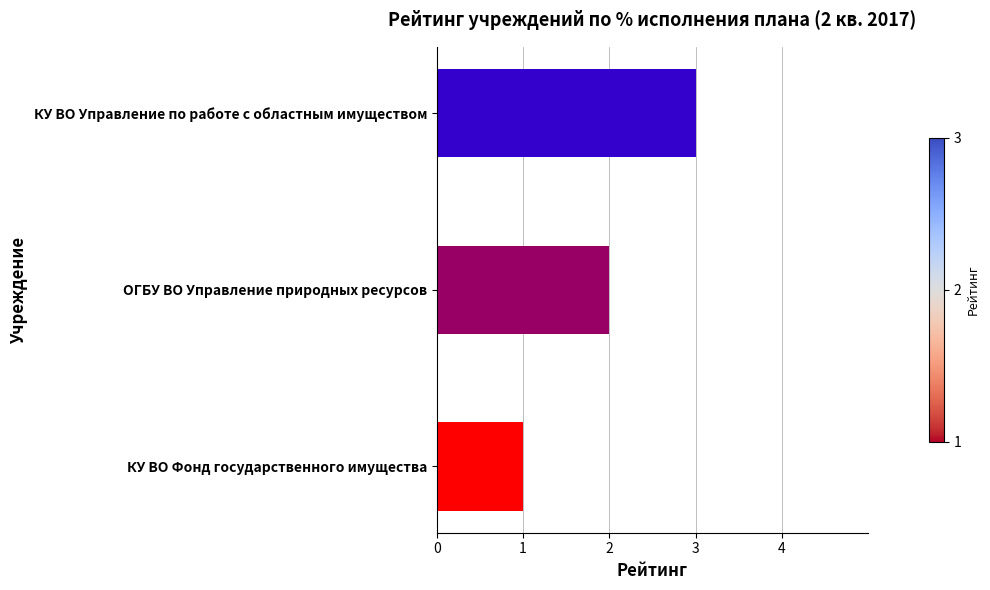

List the labels in order of value, largest first.

КУ ВО Управление по работе с областным имуществом, ОГБУ ВО Управление природных ресурсов, КУ ВО Фонд государственного имущества